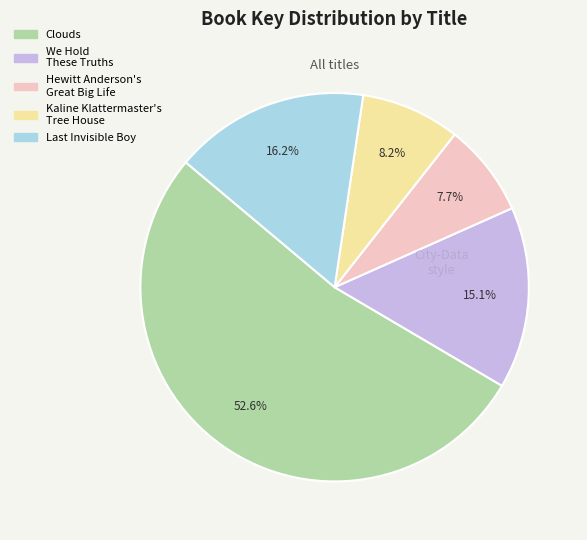

To the nearest percent, what is the difference between the largest and smallest slice percentages?

45%